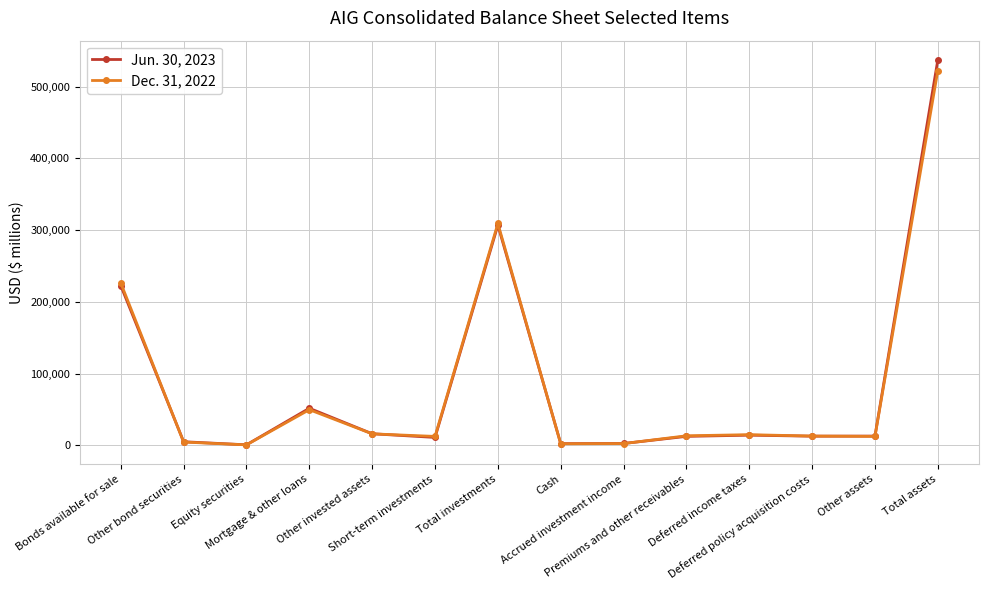

The Jun. 30, 2023 series shows 2283 at Cash. True or false?

True